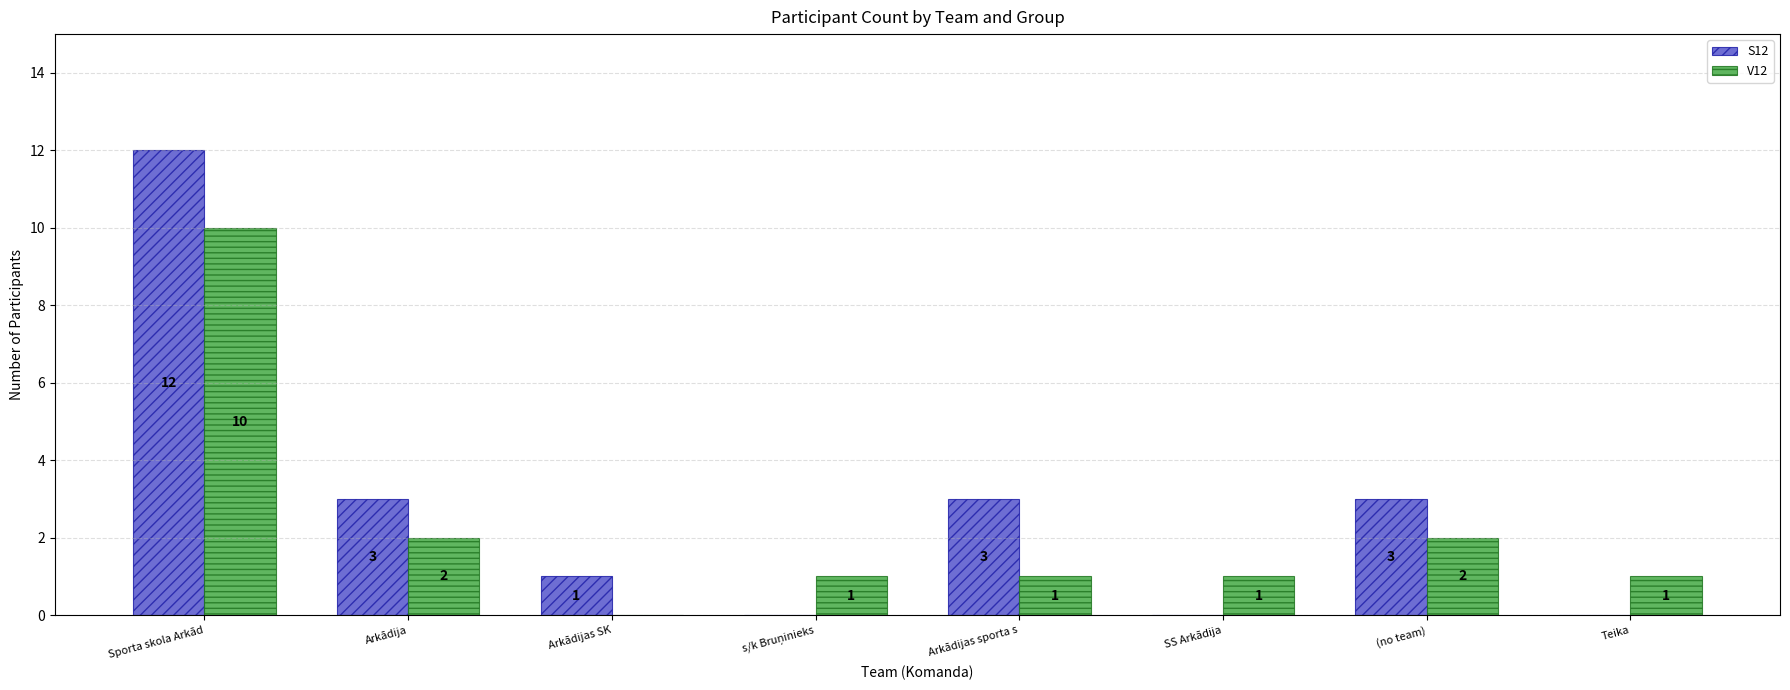

Are the bars grouped side by side (vs. stacked)?

Yes